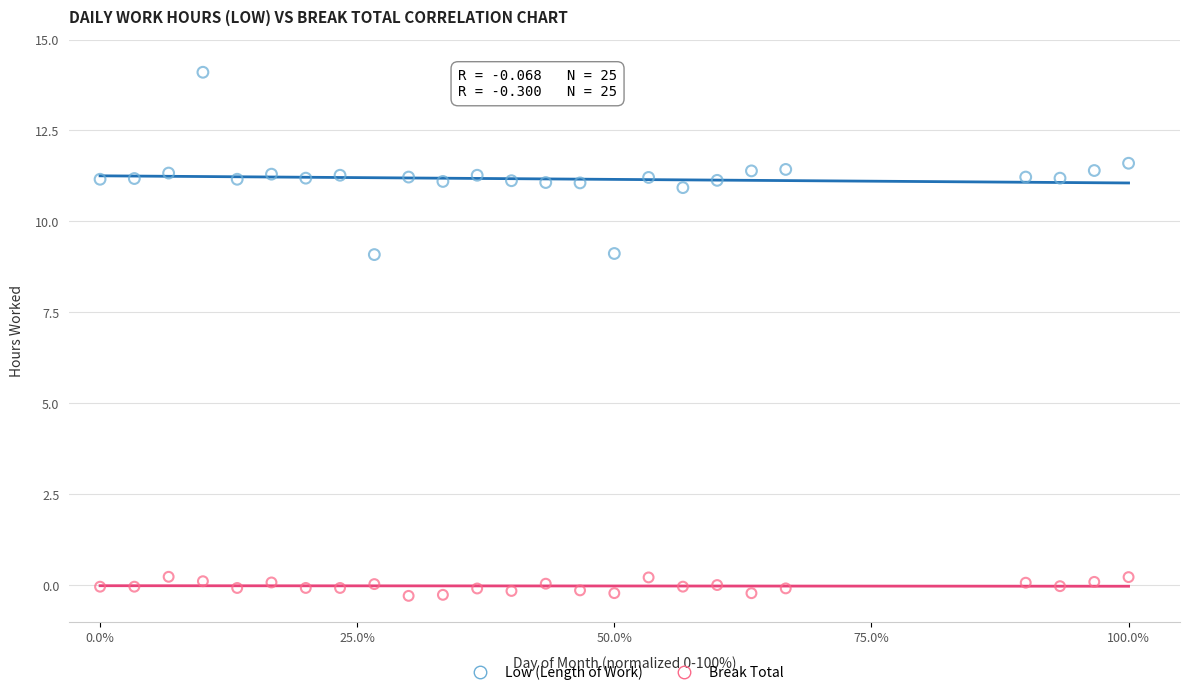

Which series reaches the maximum Y coordinate?

Low (Length of Work)